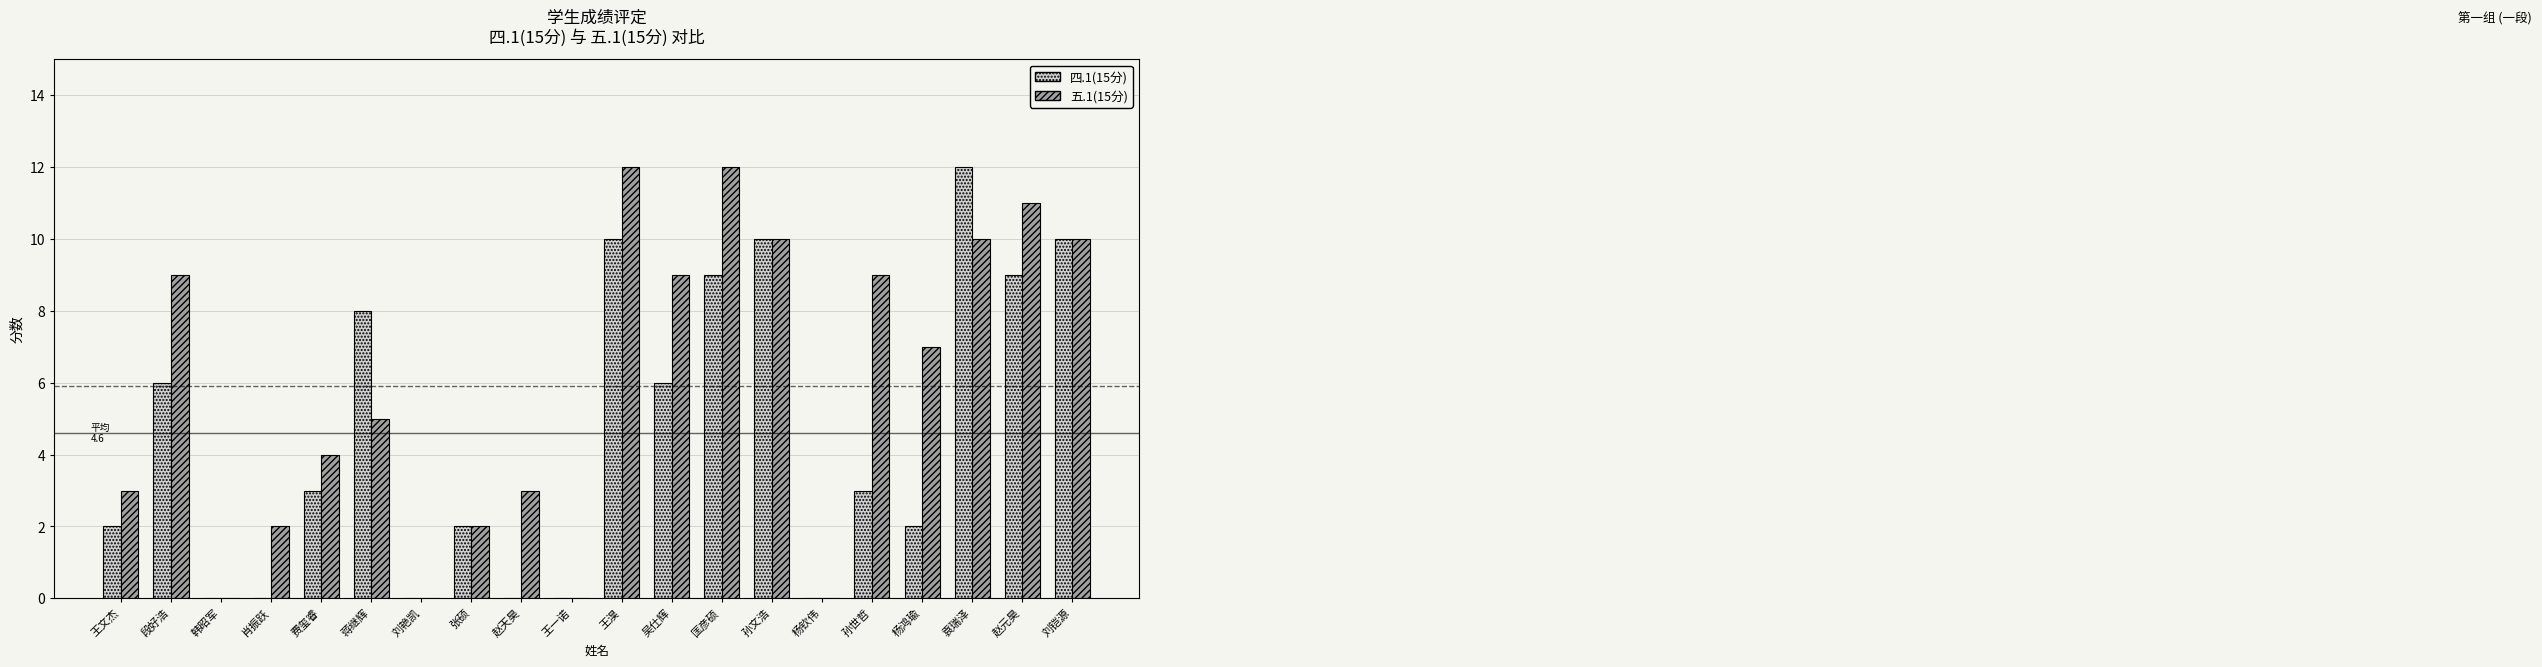

What is the maximum value for 四.1(15分)?

12